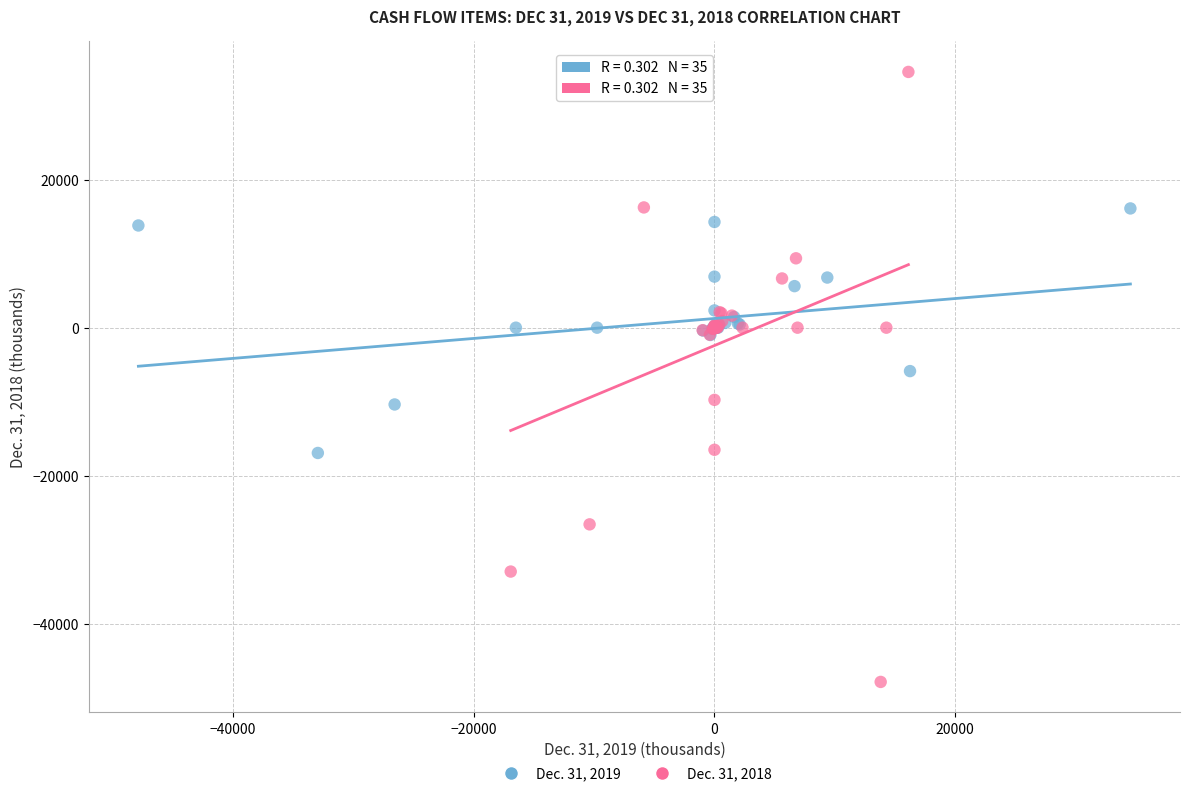

Which series contains the highest Y value?

Dec. 31, 2018